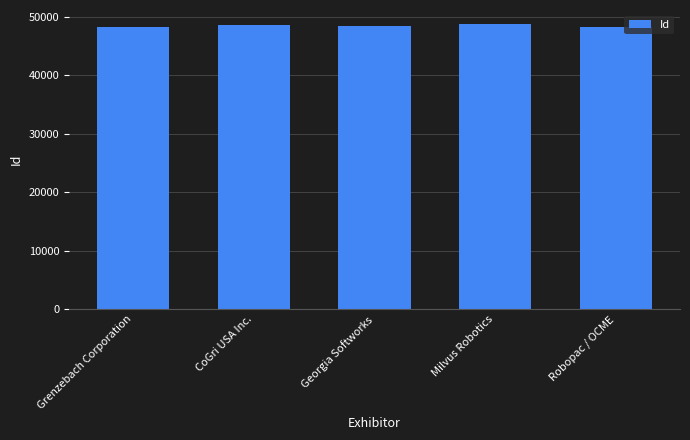

What is the label of the 4th bar from the left?

Milvus Robotics